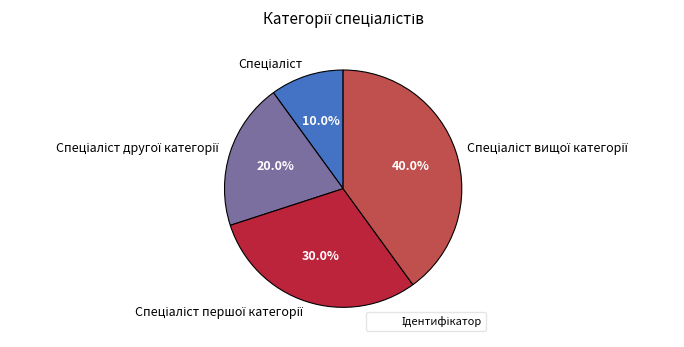

Does any single category account for the majority?

No